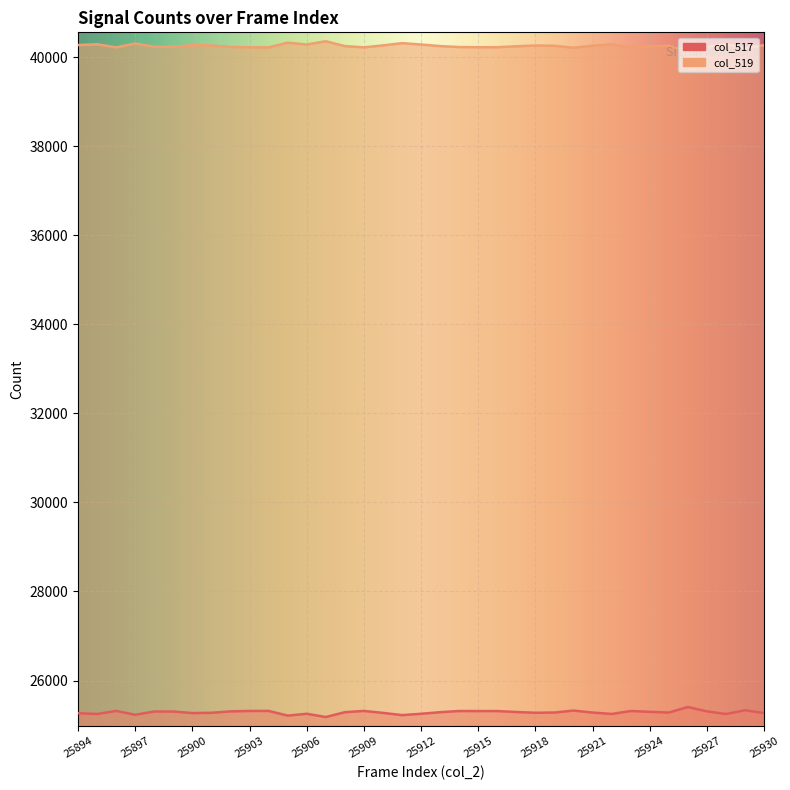

True or false: col_517 and col_519 cross at least once.

False